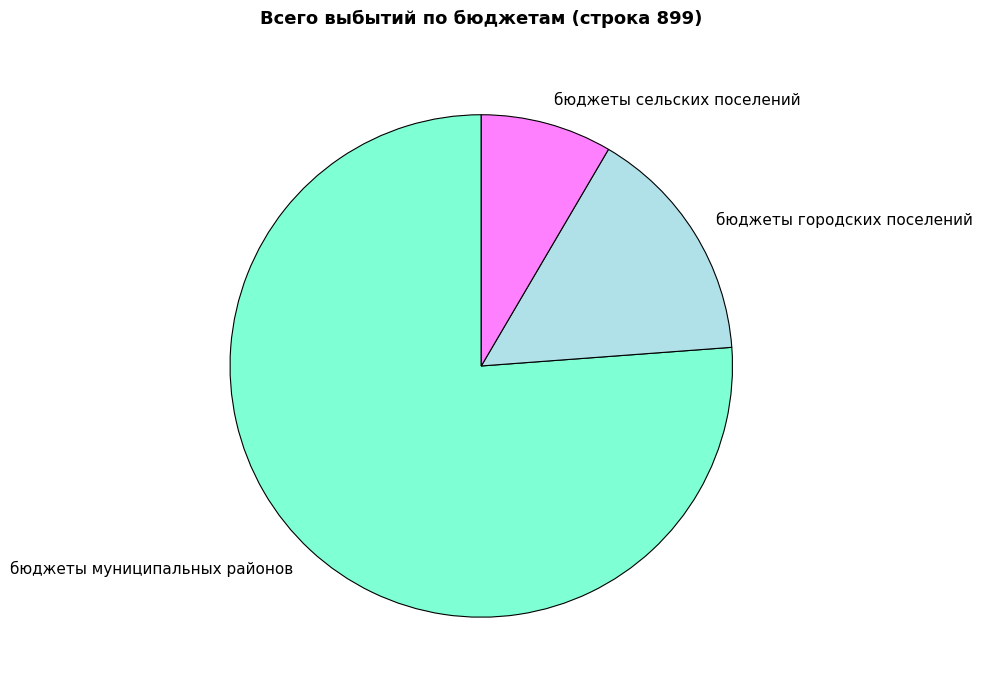

True or false: бюджеты муниципальных районов accounts for 76% of the total.

True